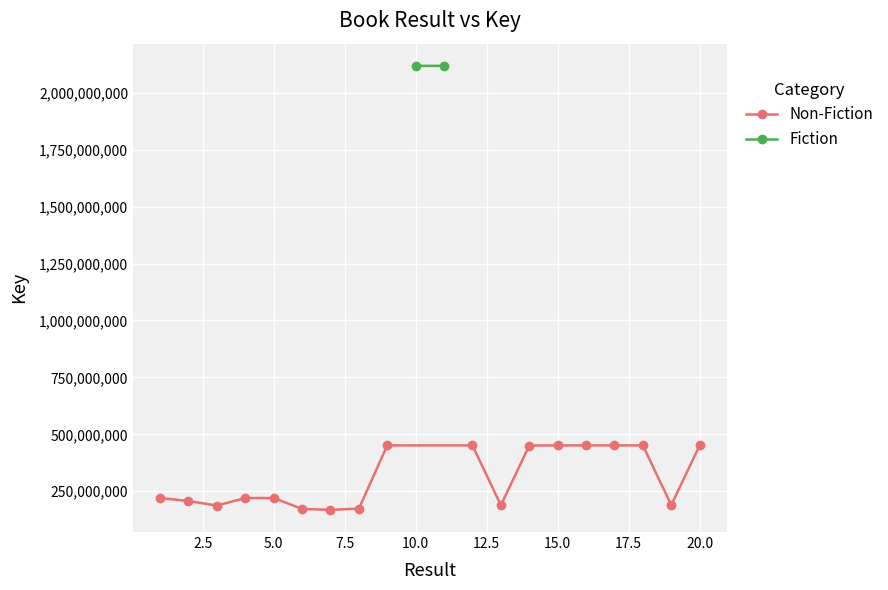

How many points are higher than both their immediate neighbors (excluding endpoints)?

3